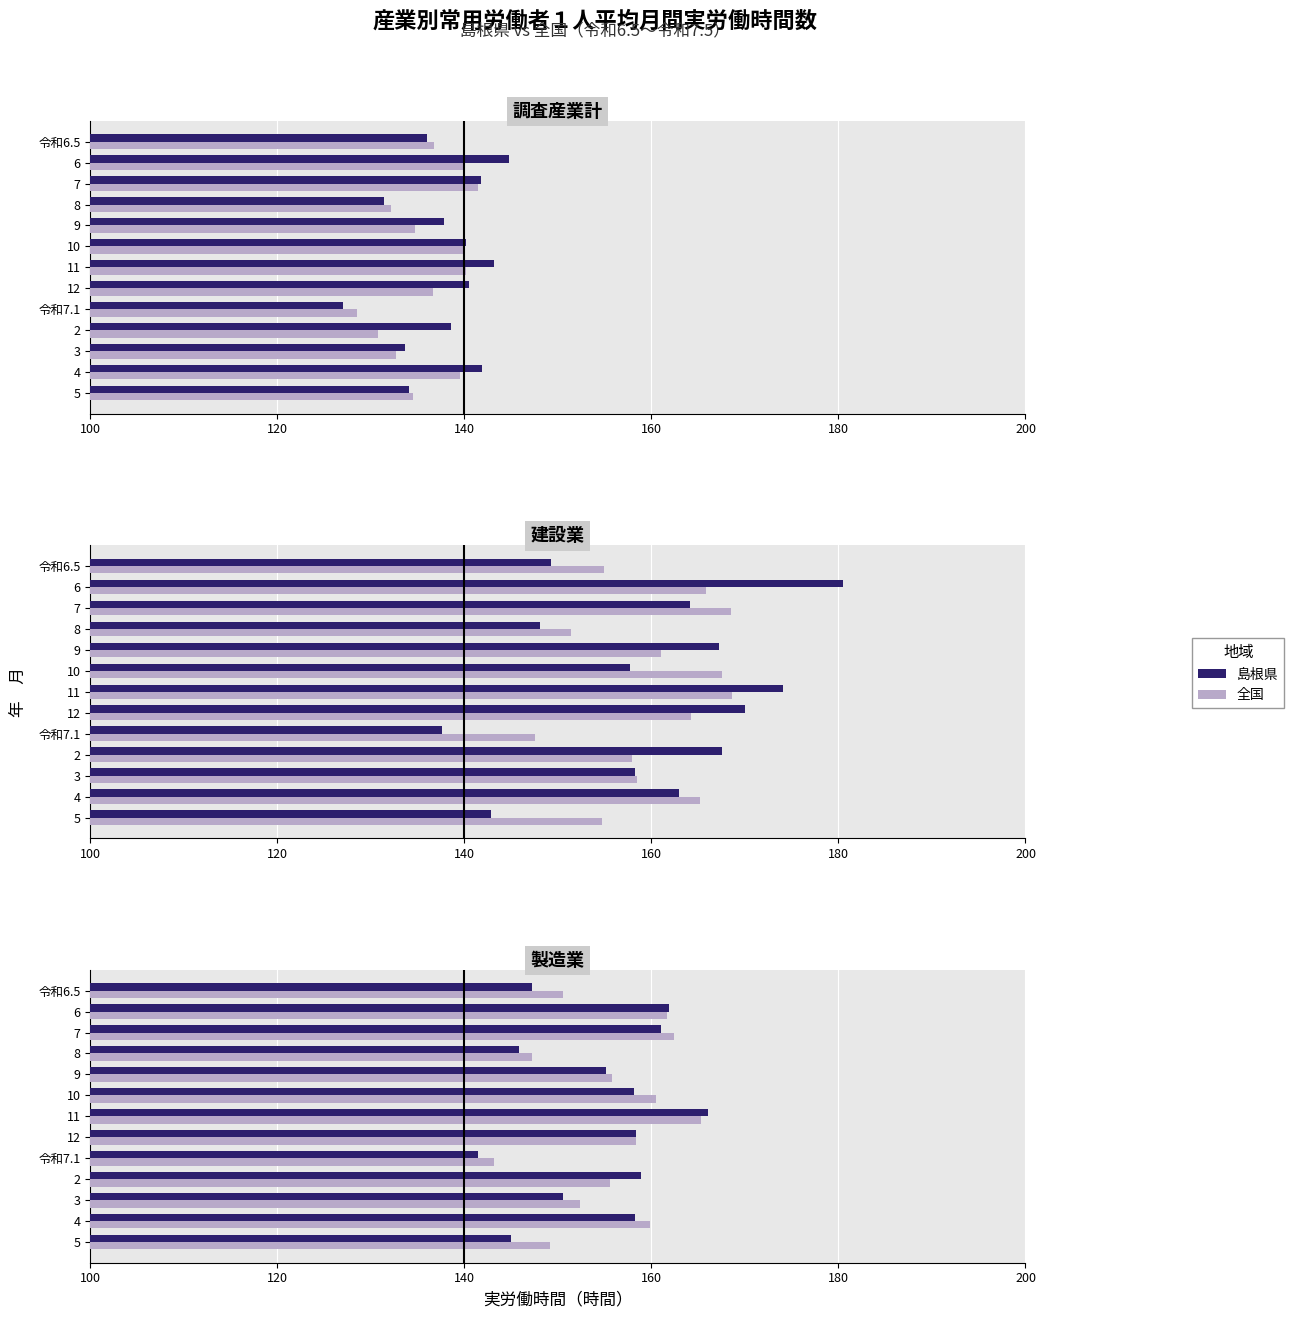

At how many categories does at least one series exceed 146?

12